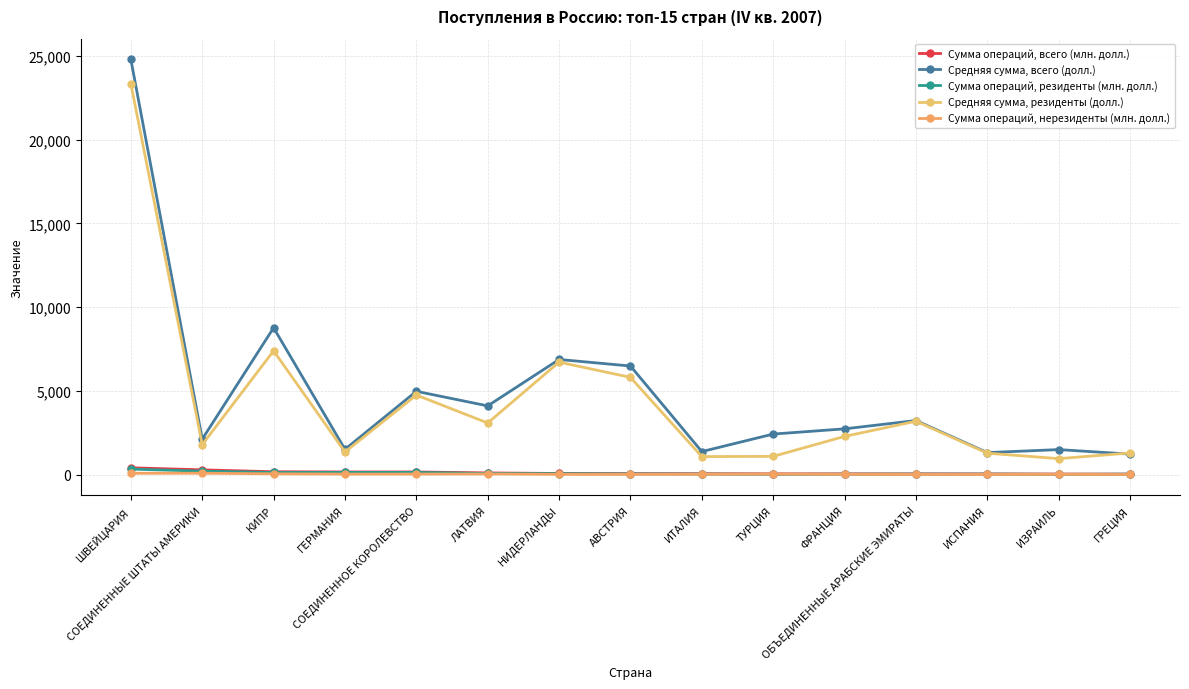

Is this an area chart (filled region under the line)?

No